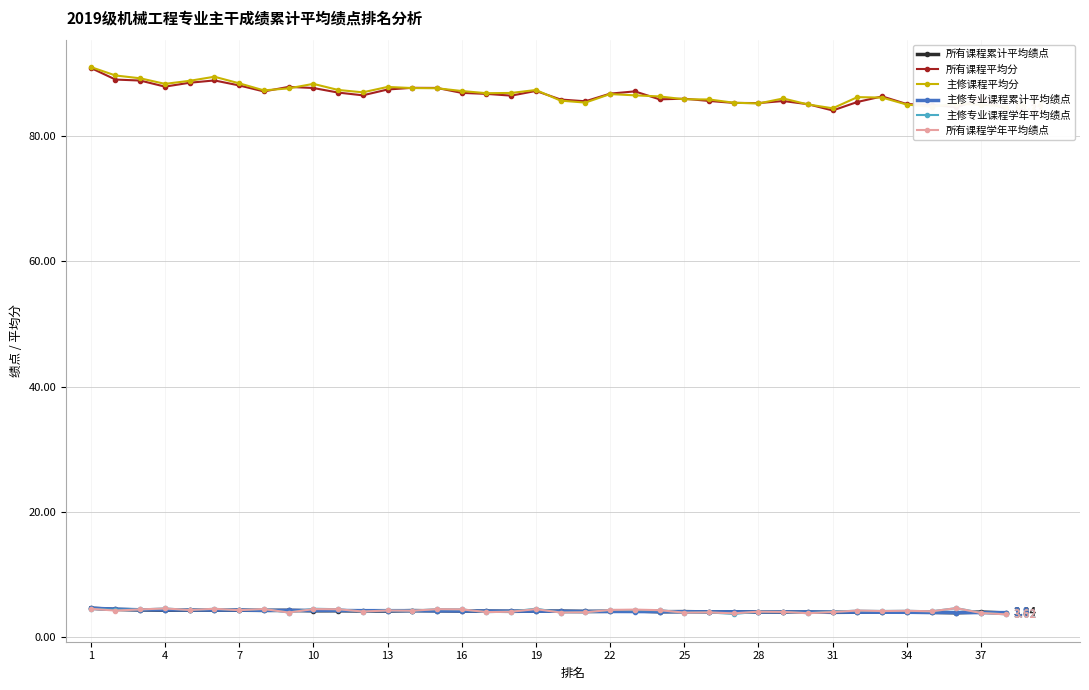

True or false: 主修课程平均分 and 主修专业课程学年平均绩点 cross at least once.

False